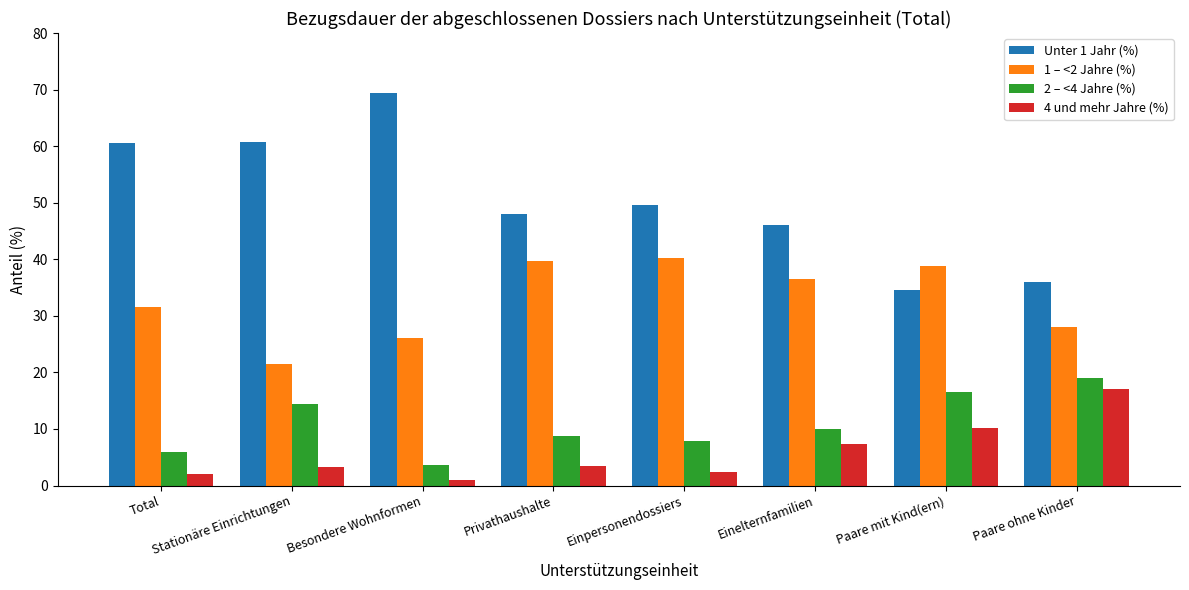

What position from the right is Total?

8